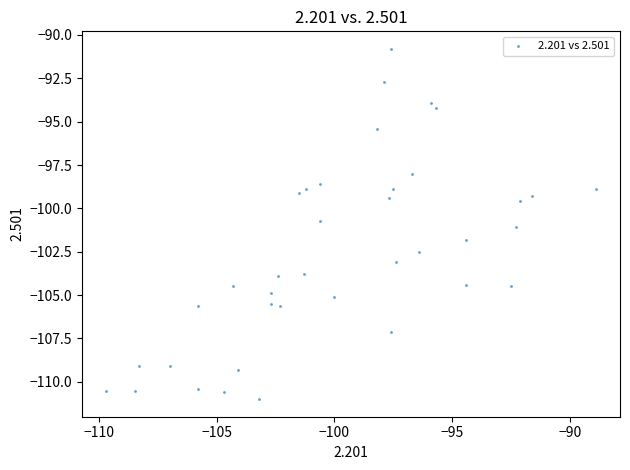

What is the range of X values (max minus min)?

20.8